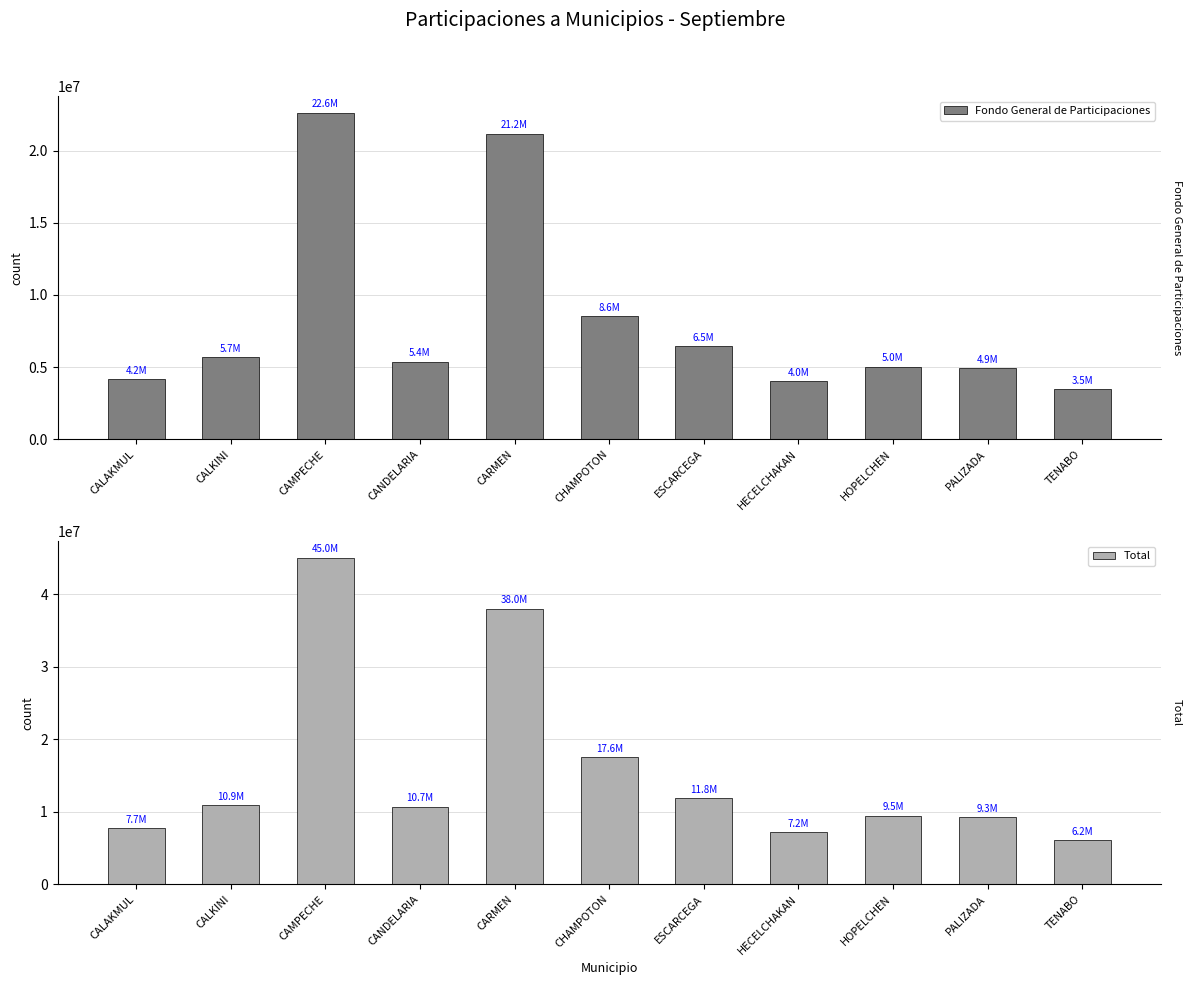

What are all the series names shown in the legend?

Fondo General de Participaciones, Total